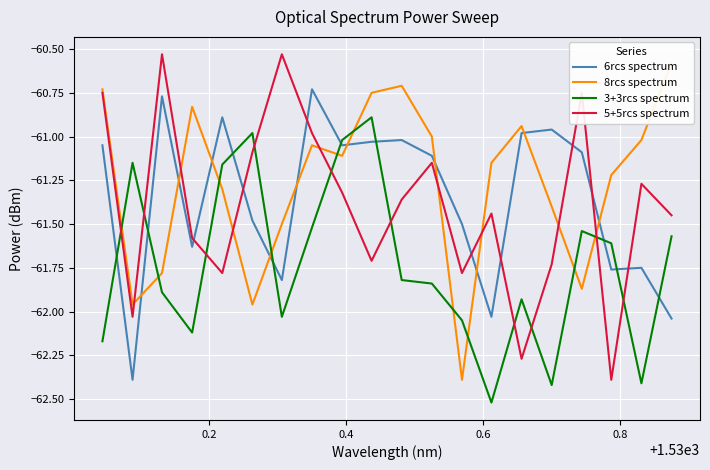

How many times do 5+5rcs spectrum and 3+3rcs spectrum cross each other?

10